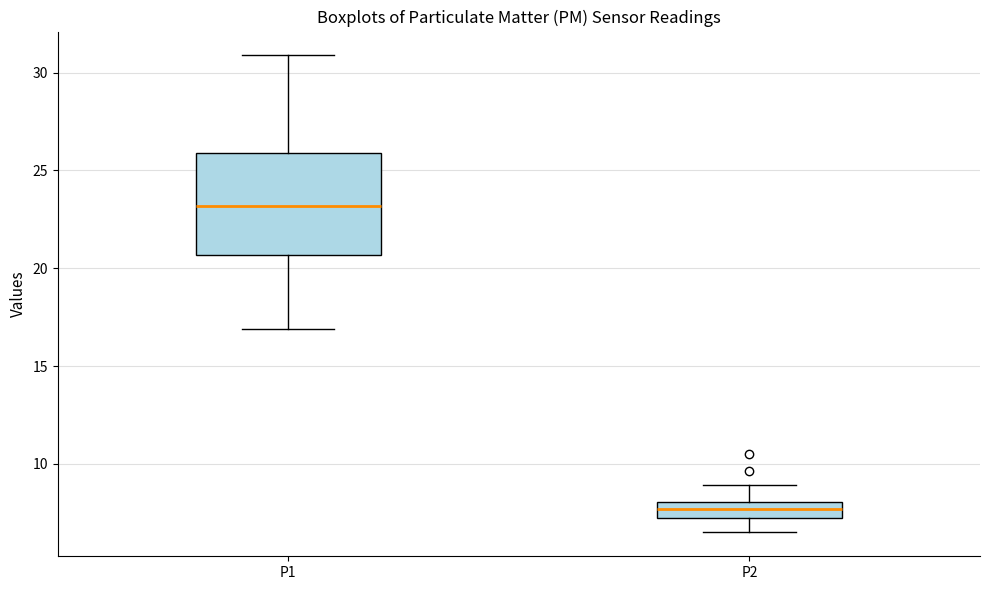

Reading left to right, read every box against the y-axis: the position of its median line, the range the box covers, and the ends of its whiskers. The values are not printed on the chart, so give them approximately, as read against the axis.

P1: median 23.0, box 20.5 to 26.0, whiskers 17.0 to 31.0
P2: median 7.5, box 7.0 to 8.0, whiskers 6.5 to 9.0